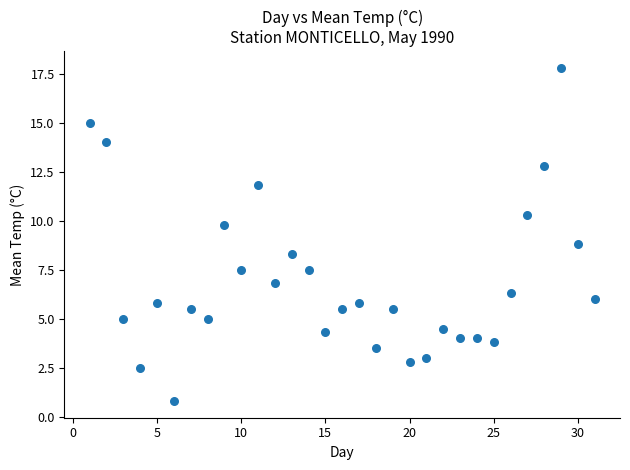

What Y value in the scatter plot is closest to 9?

8.8